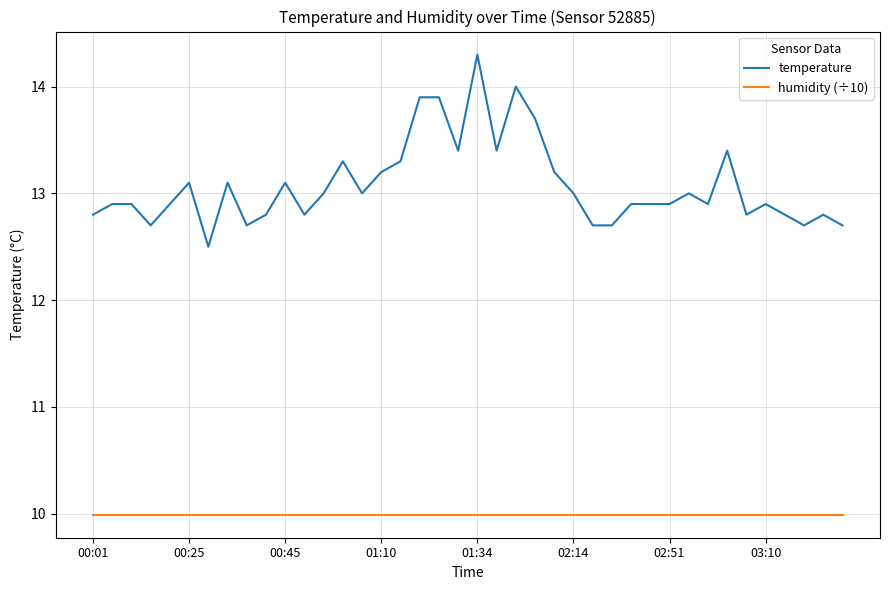

List the series in order of their overall mean, highest first.

temperature, humidity (÷10)